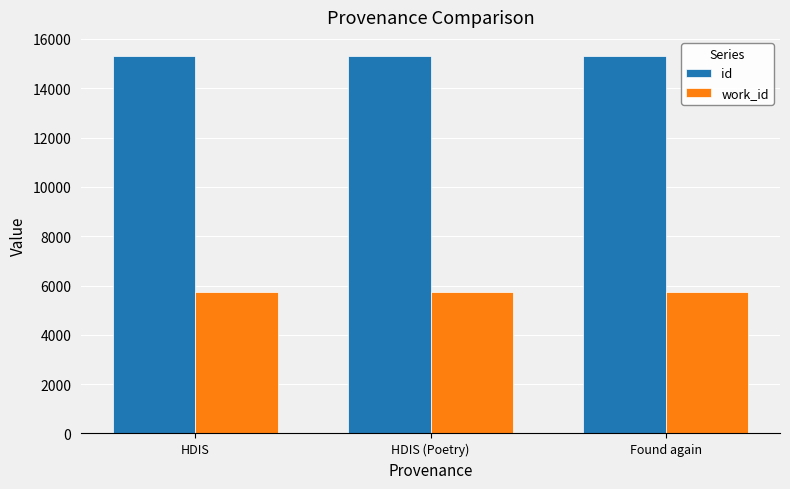

Which series has the largest total across all categories?

id